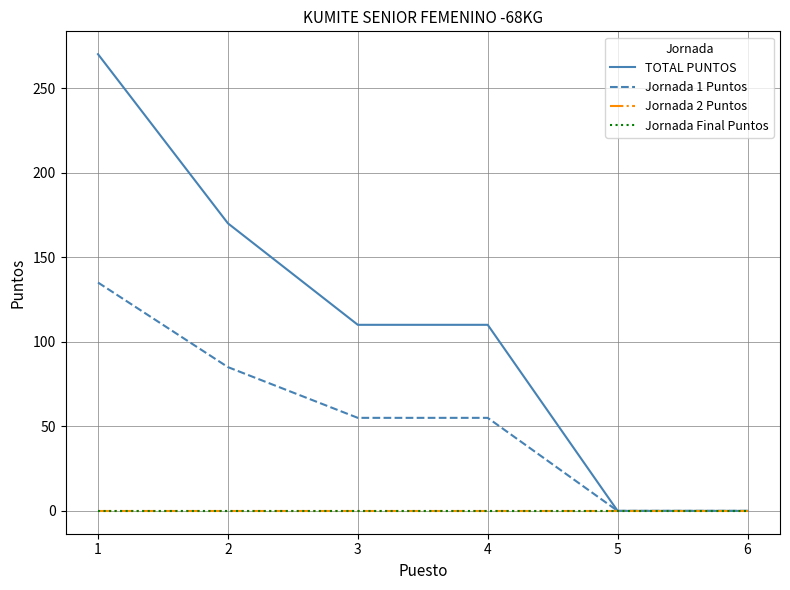

Does the chart have visible grid lines?

Yes